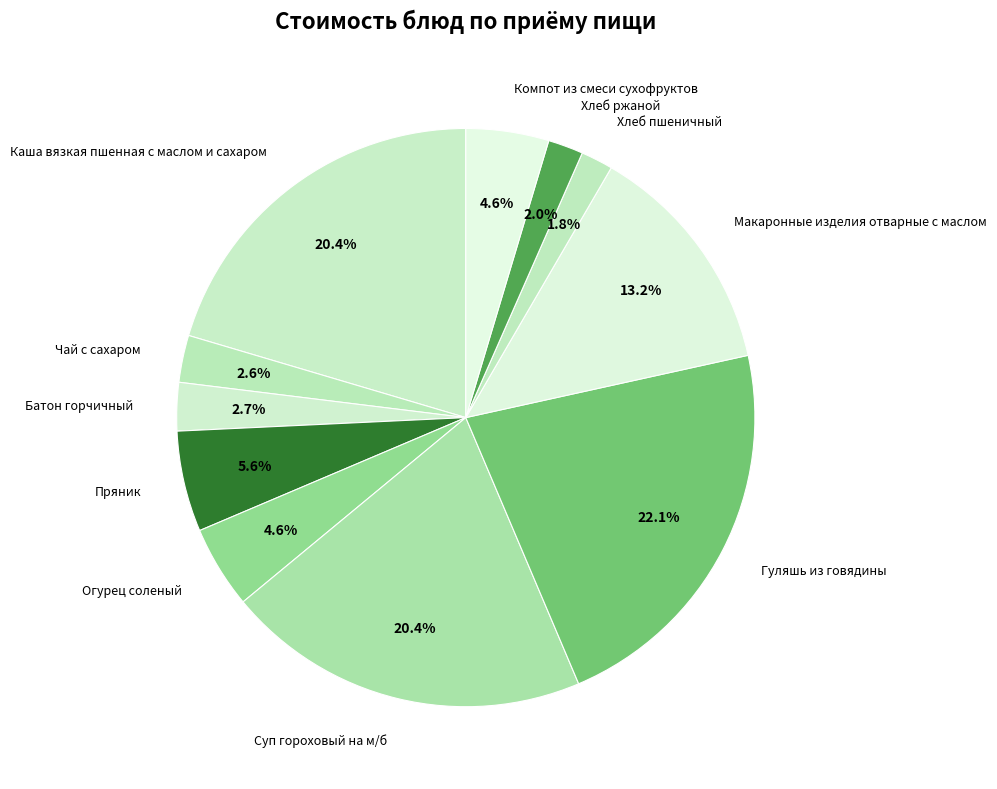

To the nearest percent, what is the average slice percentage?

9%